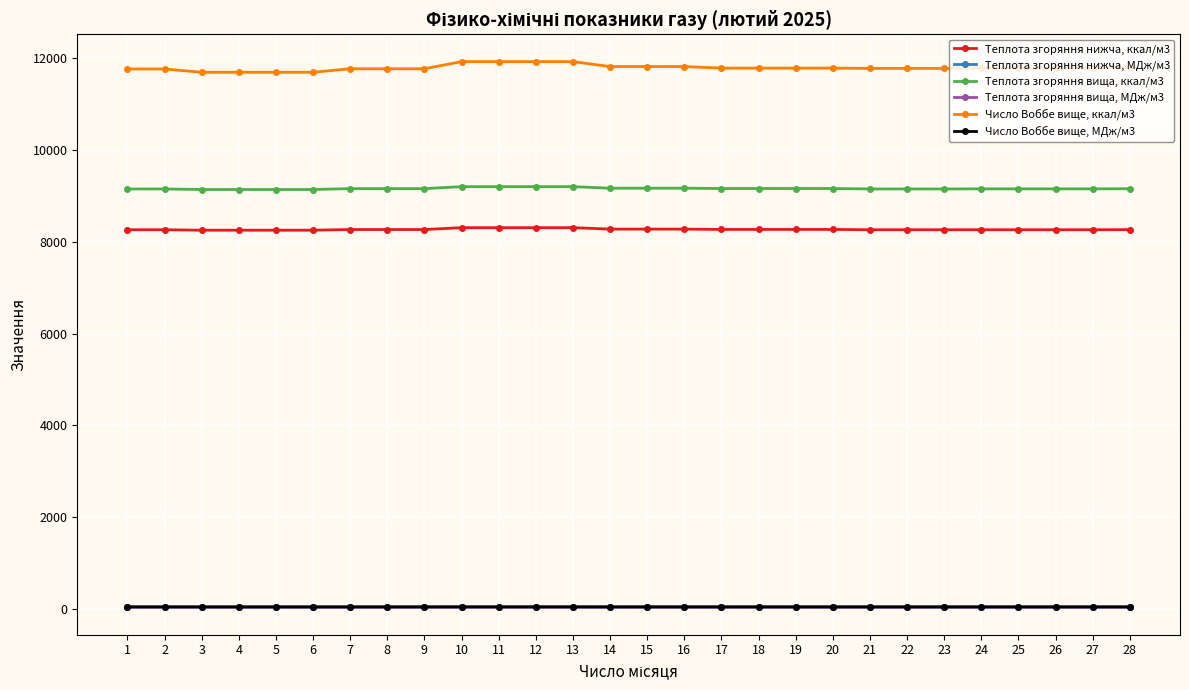

How many lines are shown in the chart?

6